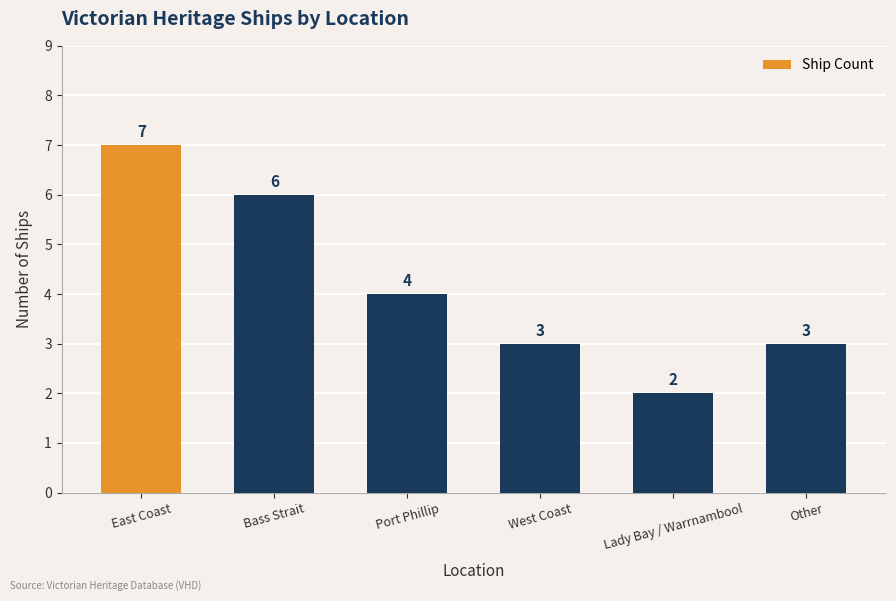

What is the minimum value shown in the chart?

2